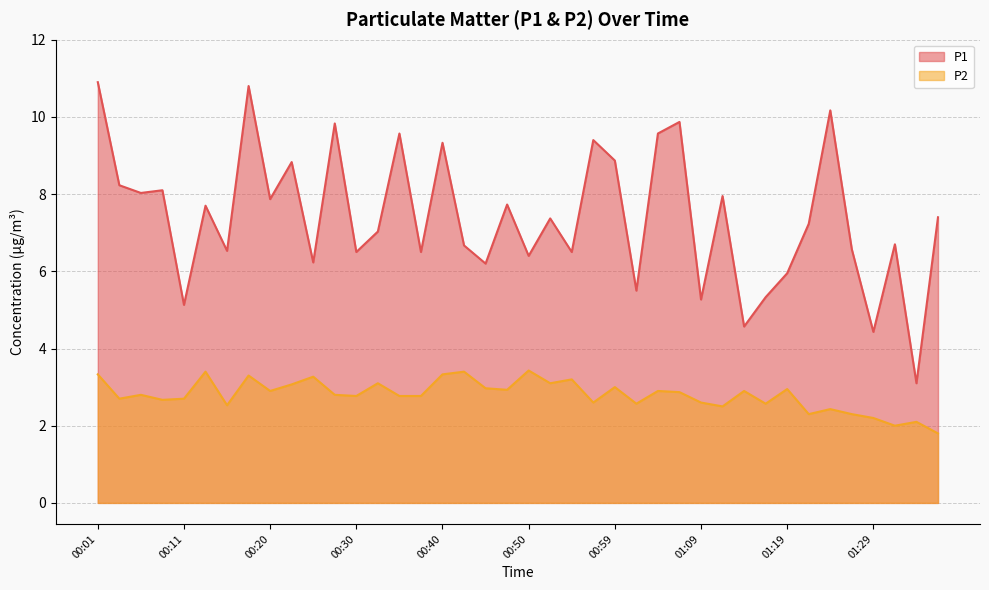

The P2 series shows 0.9 at 00:38. True or false?

False